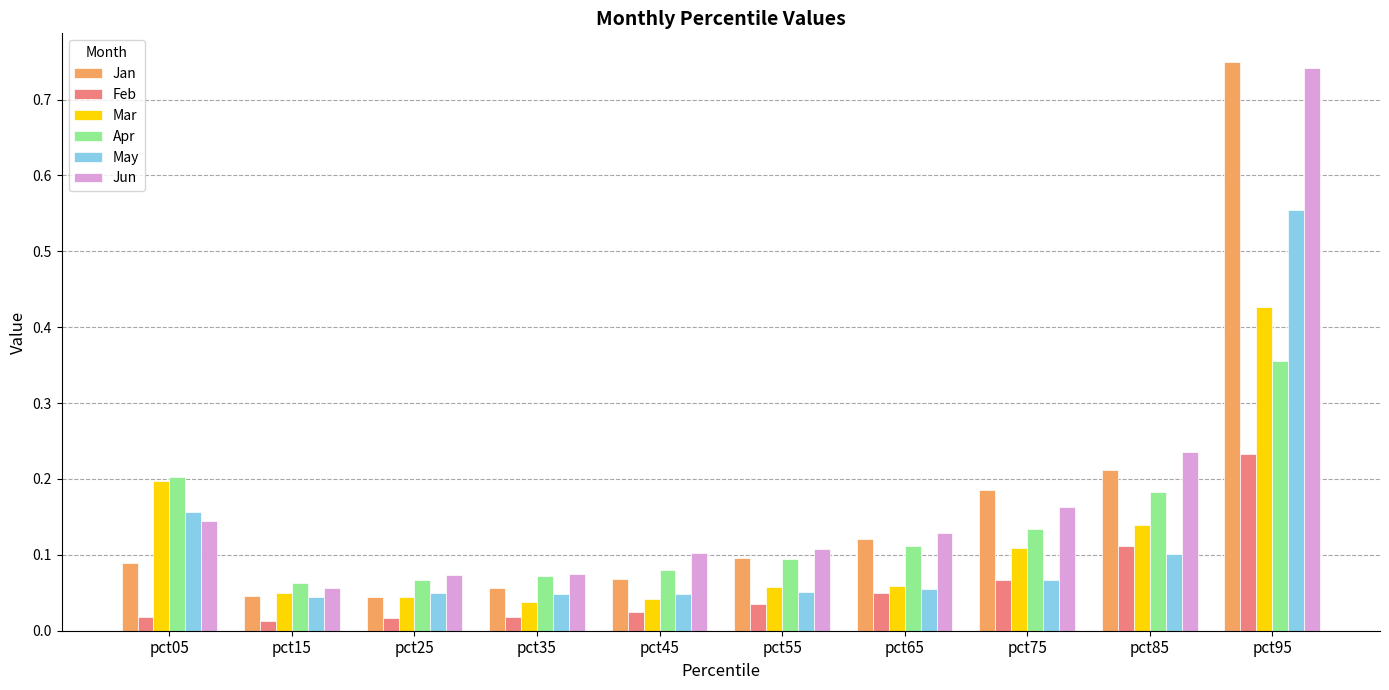

At which label does May reach its peak?

pct95